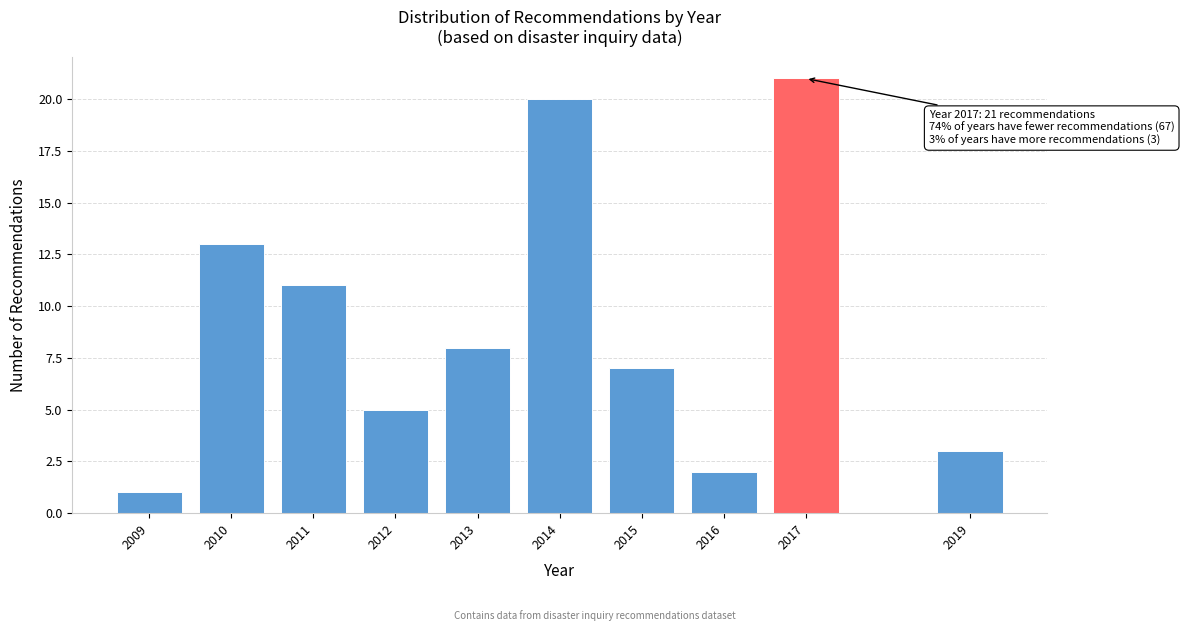

Reading left to right, extract all data points from this chart.

1	13	11	5	8	20	7	2	21	3